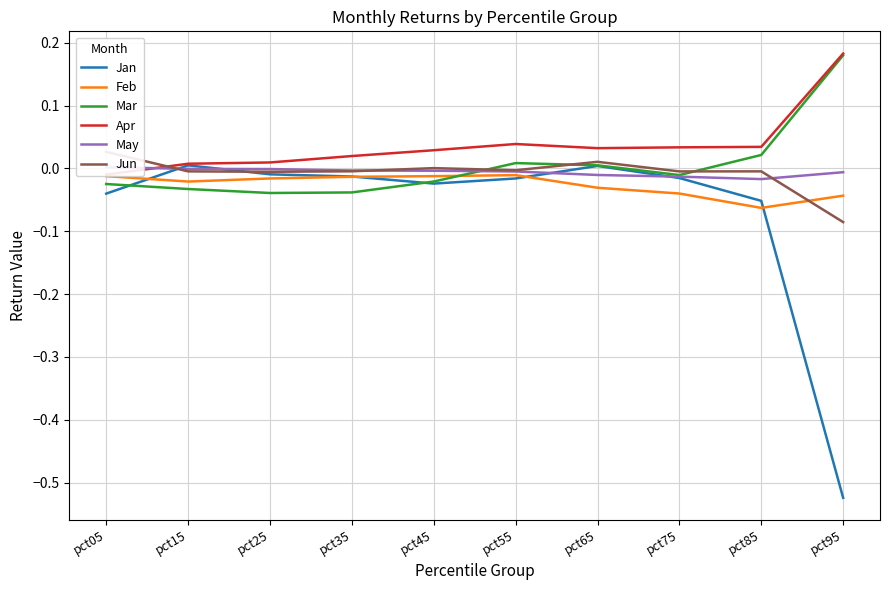

True or false: May has a value of 0.0 at pct05.

True